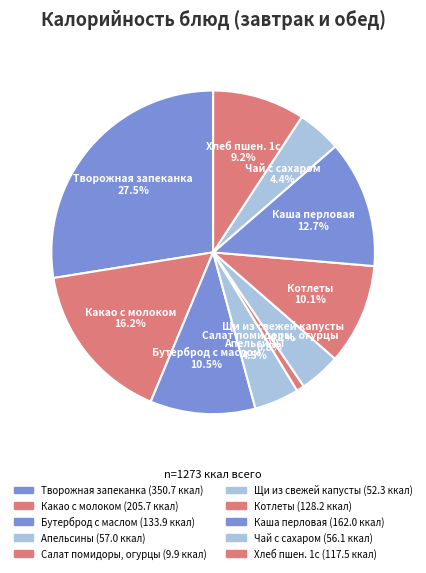

Count the number of slices in the pie.

10